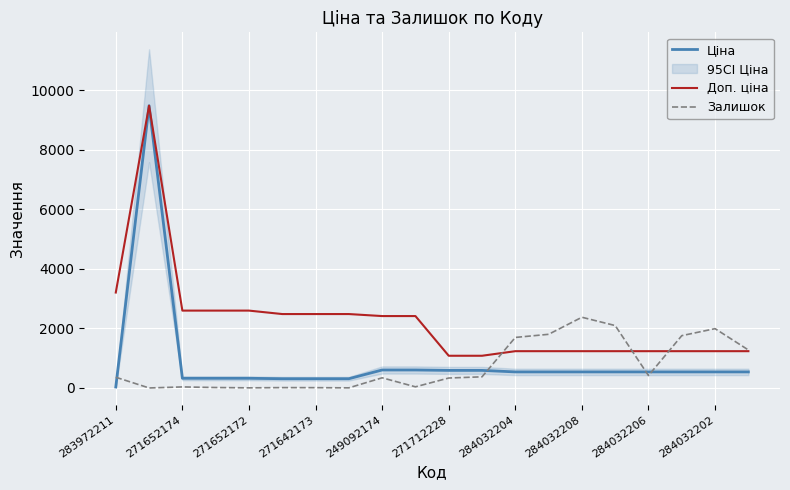

What is the approximate value of Доп. ціна at 284032208?

1235.4